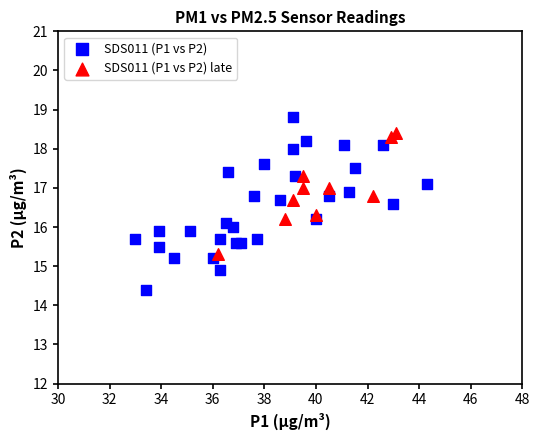

Which series has the widest spread of Y values?

SDS011 (P1 vs P2)